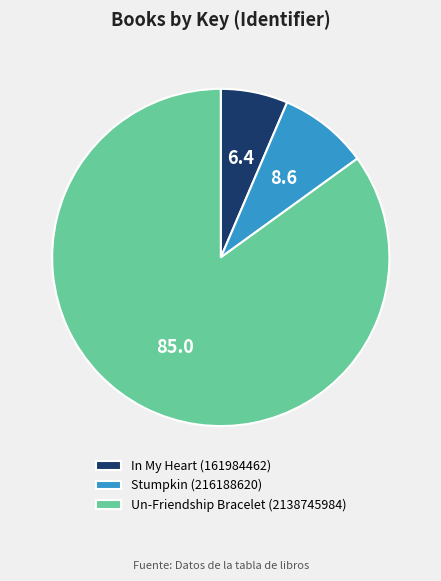

How many segments does this pie chart have?

3